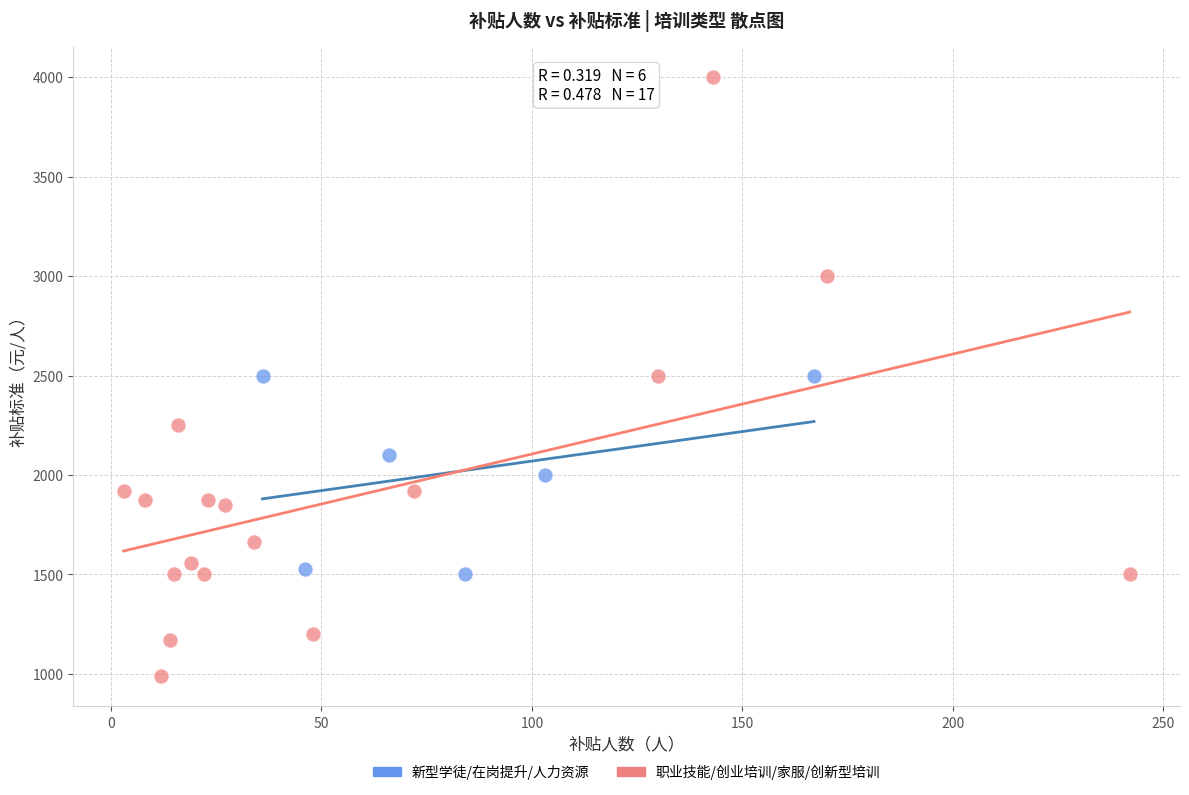

Which series contains the lowest Y value?

职业技能/创业培训/家服/创新型培训